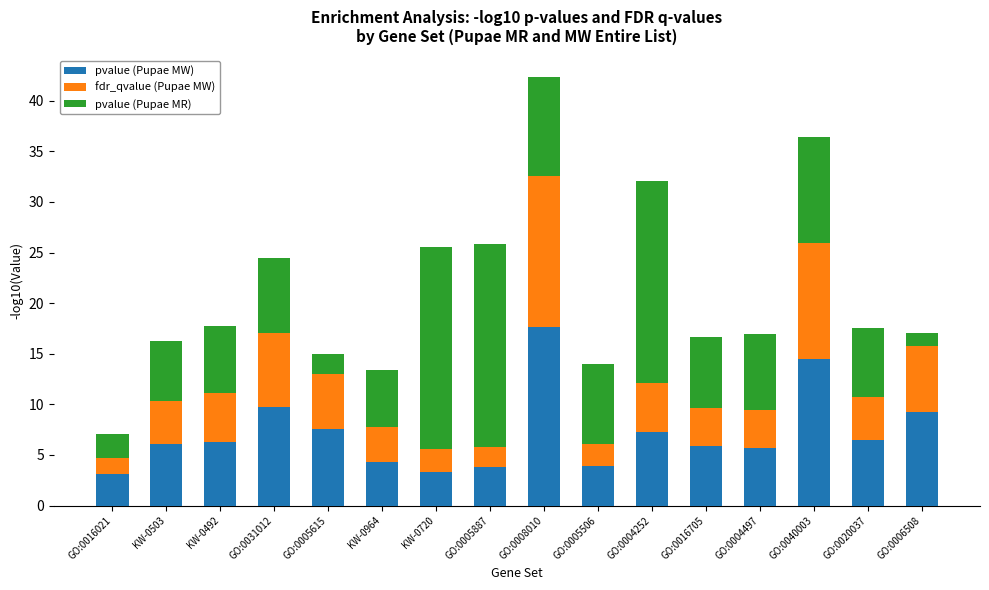

Which category has the highest value in the pvalue (Pupae MW) series?

GO:0008010